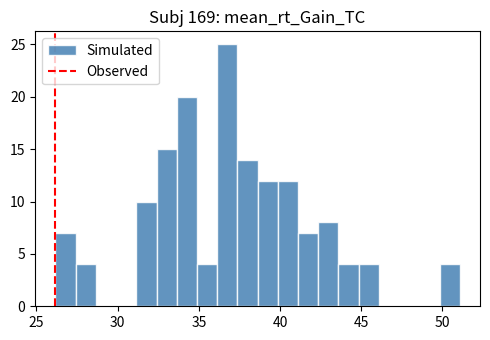

Around what value on the x-axis is the tallest bar? Give the approximate position of its centre, as read against the axis.

37.0